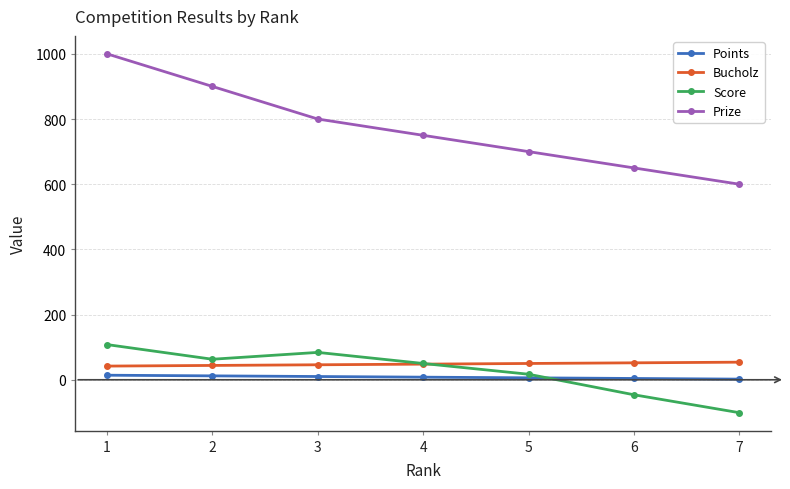

True or false: Prize and Points cross at least once.

False